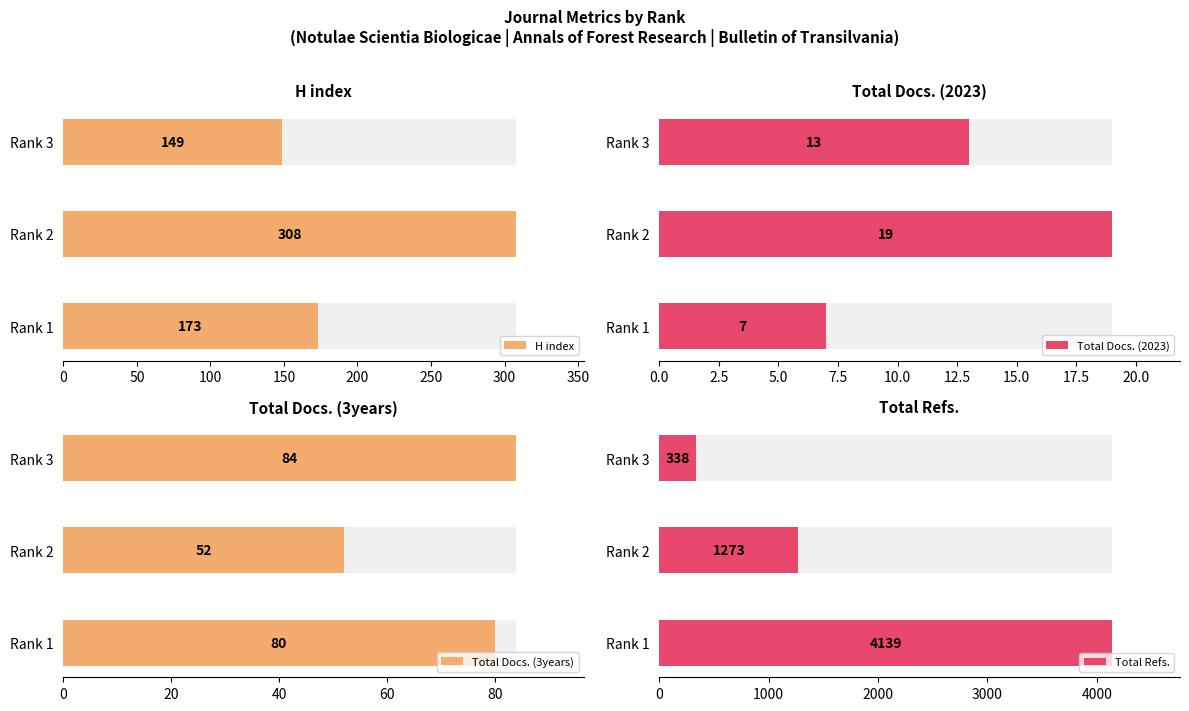

Are the bars horizontal?

Yes